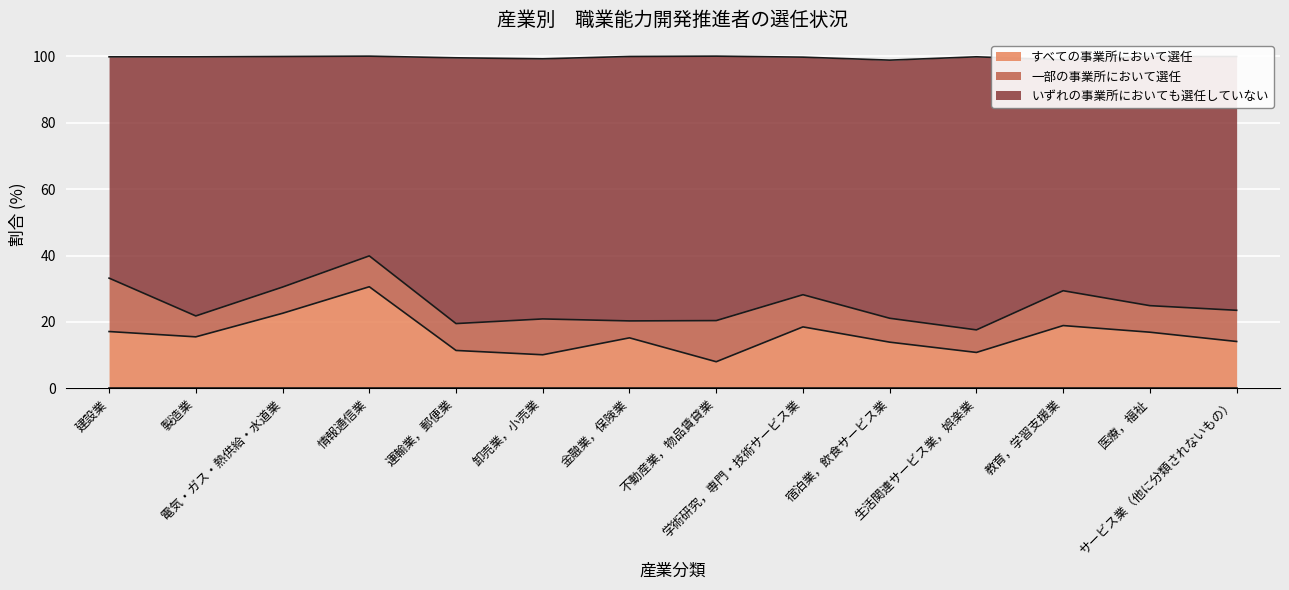

What is the difference between the いずれの事業所においても選任していない values at 不動産業，物品賃貸業 and 建設業?

12.8